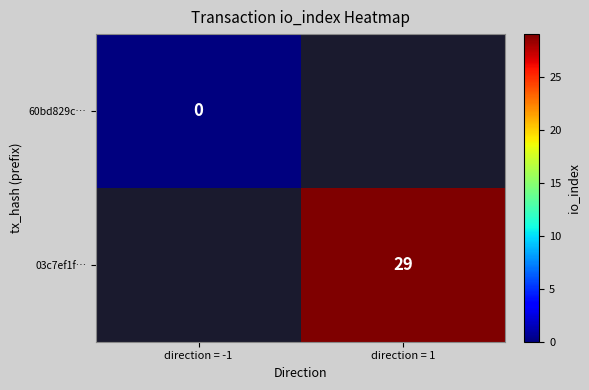

Is the value of 03c7ef1f… at direction = 1 greater than the value of 60bd829c… at direction = -1?

Yes